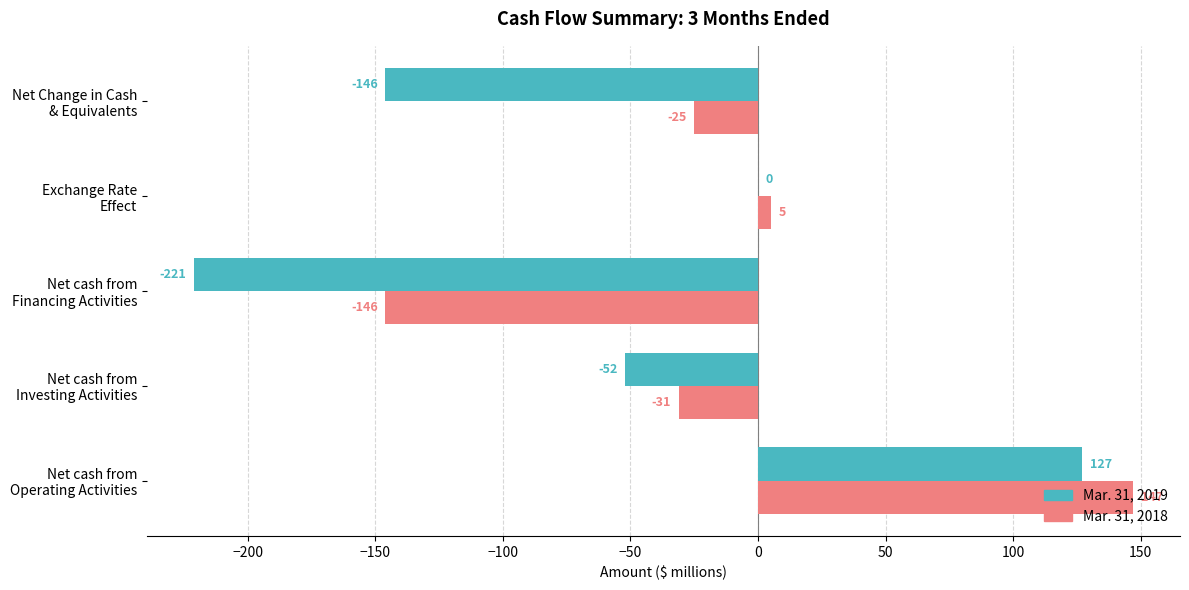

What is the sum of all Mar. 31, 2019 values?

-292